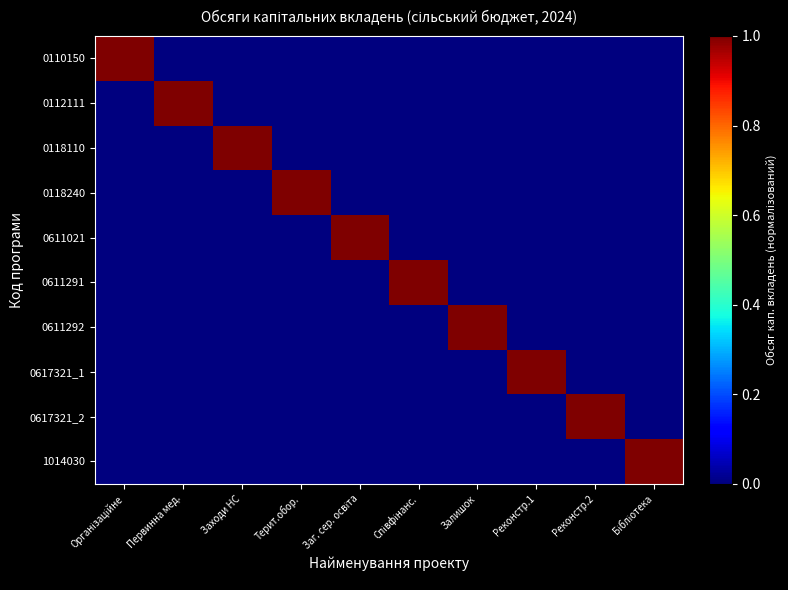

List the series in order of their peak value, highest first.

0110150, 0112111, 0118110, 0118240, 0611021, 0611291, 0611292, 0617321_1, 0617321_2, 1014030